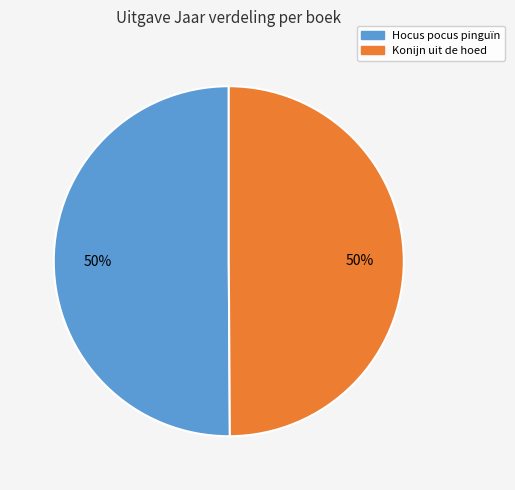

Is the sum of Hocus pocus pinguïn and Konijn uit de hoed greater than half?

Yes